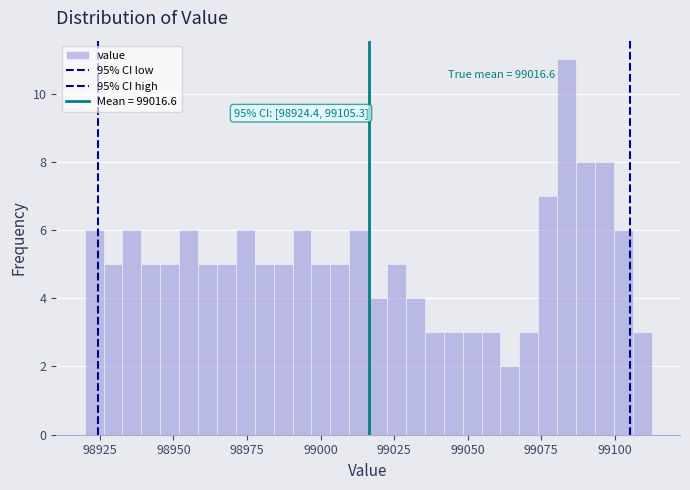

Read against the x-axis, roughly where is the centre of the tallest bar?

99085